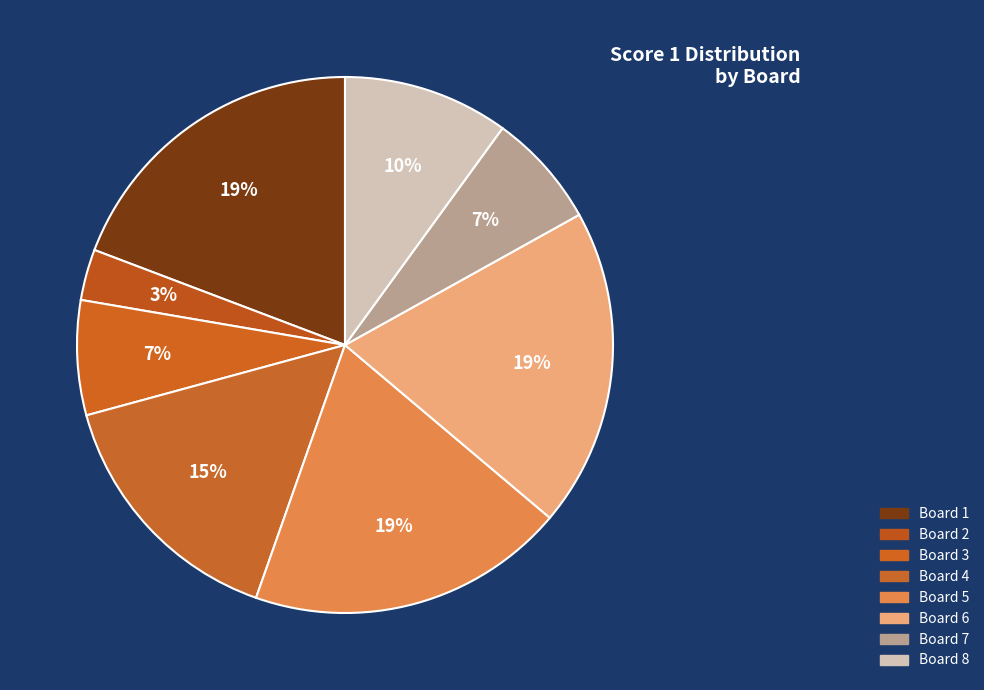

Count the number of slices in the pie.

8